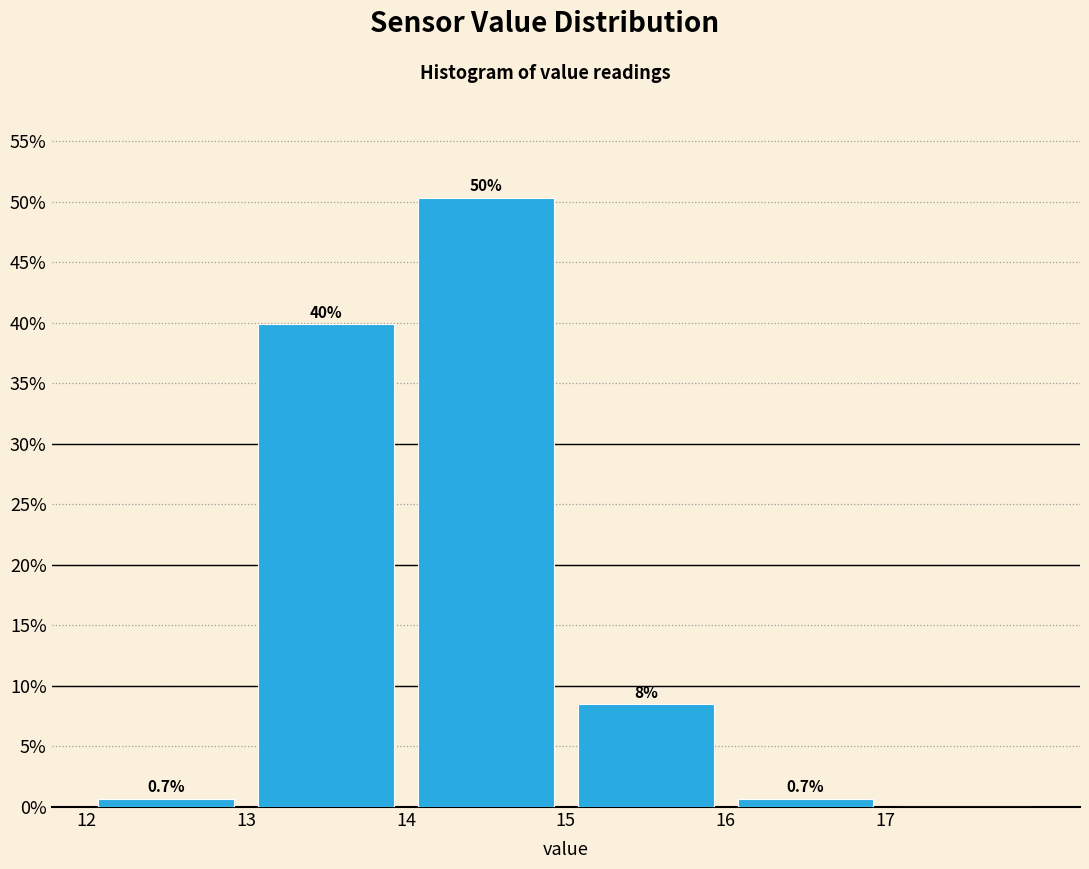

Over which range of the x-axis is the bar tallest?

14 to 15